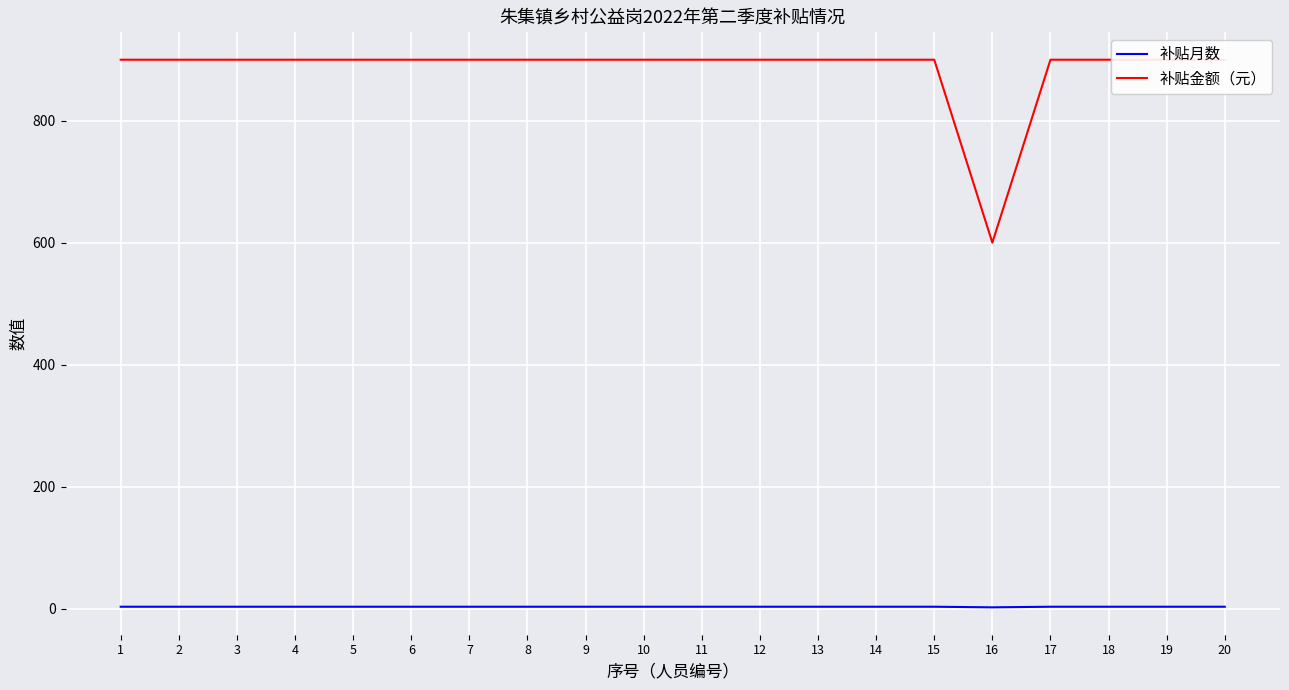

Which category has the highest value across all series?

1